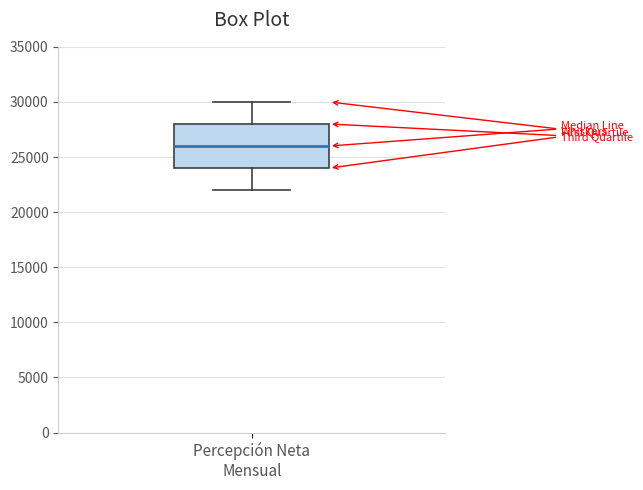

Read this box plot against the y-axis: the position of the median line, the range covered by the box, and the ends of both whiskers. The values are not printed on the chart, so give them approximately, as read against the axis.

median 26000, box 24000 to 28000, whiskers 22000 to 30000